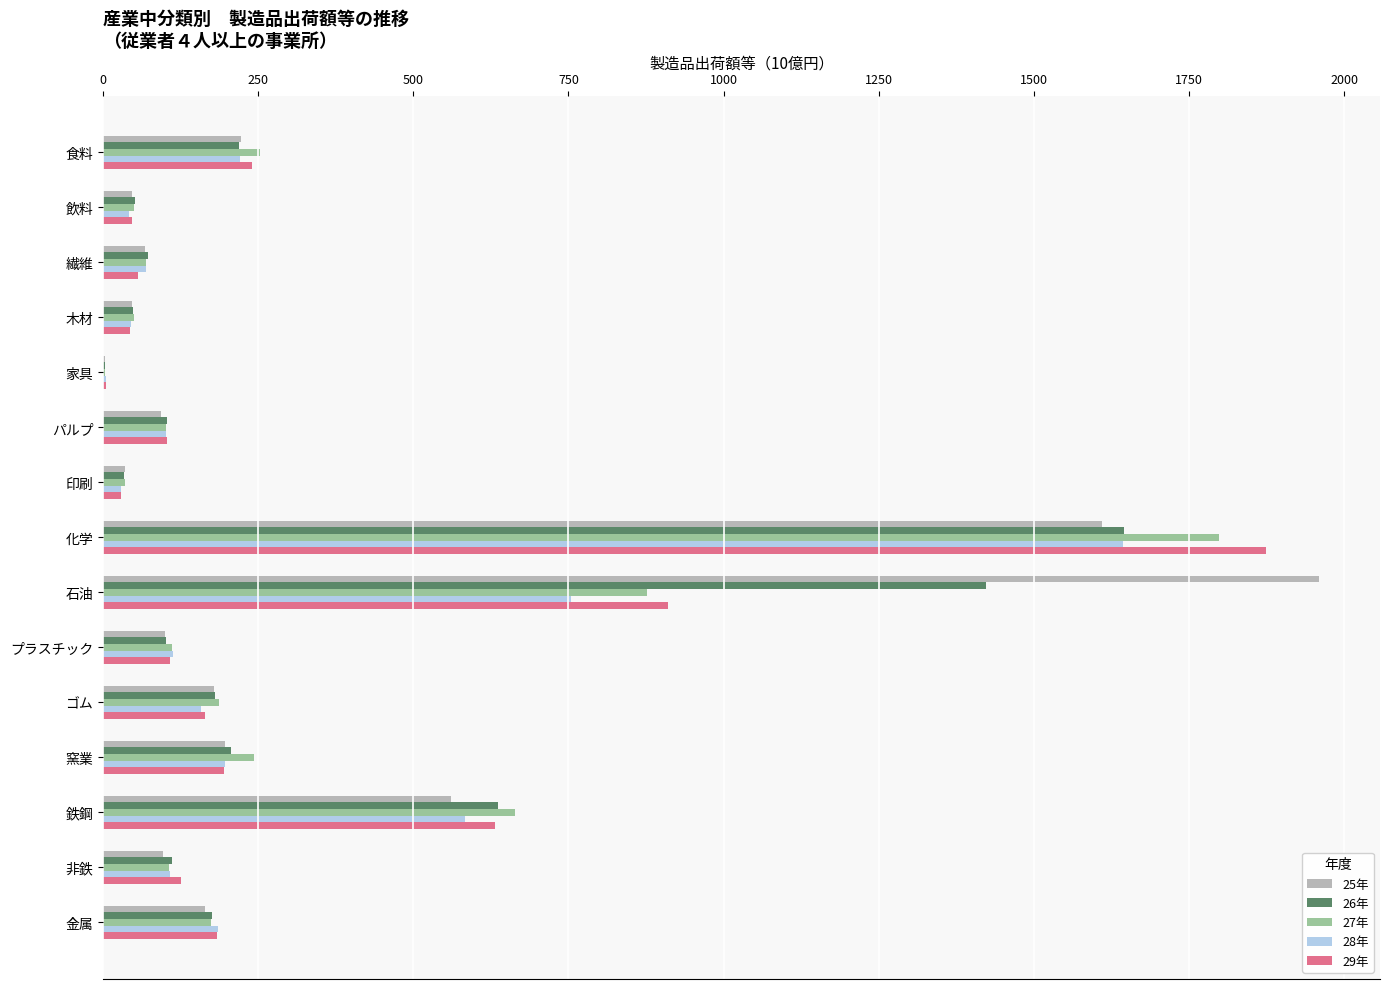

What is the maximum value for 25年?

1959.5